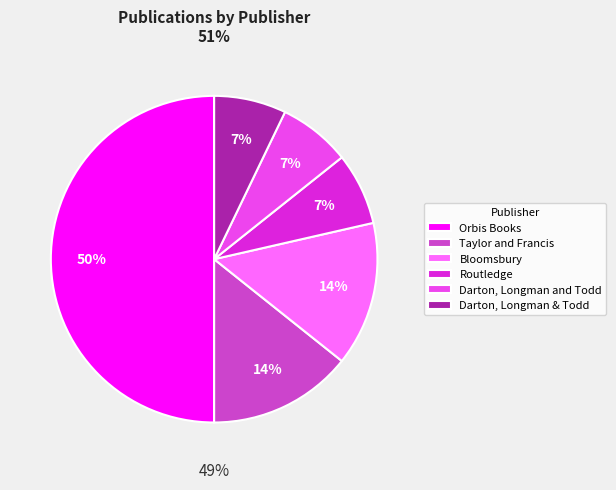

What is the largest slice in the pie chart?

Orbis Books